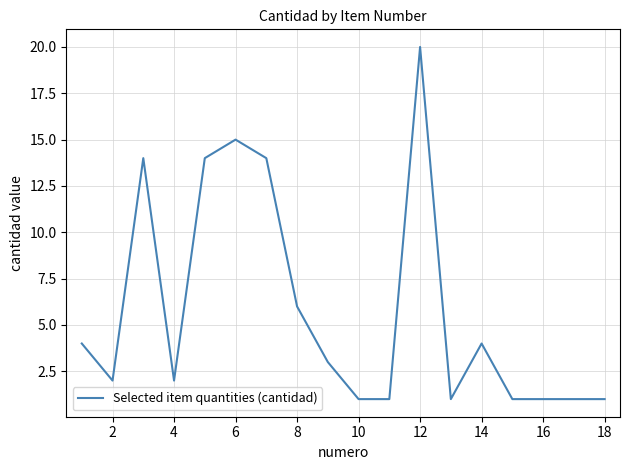

True or false: the data has more than 0 interior local peaks.

True